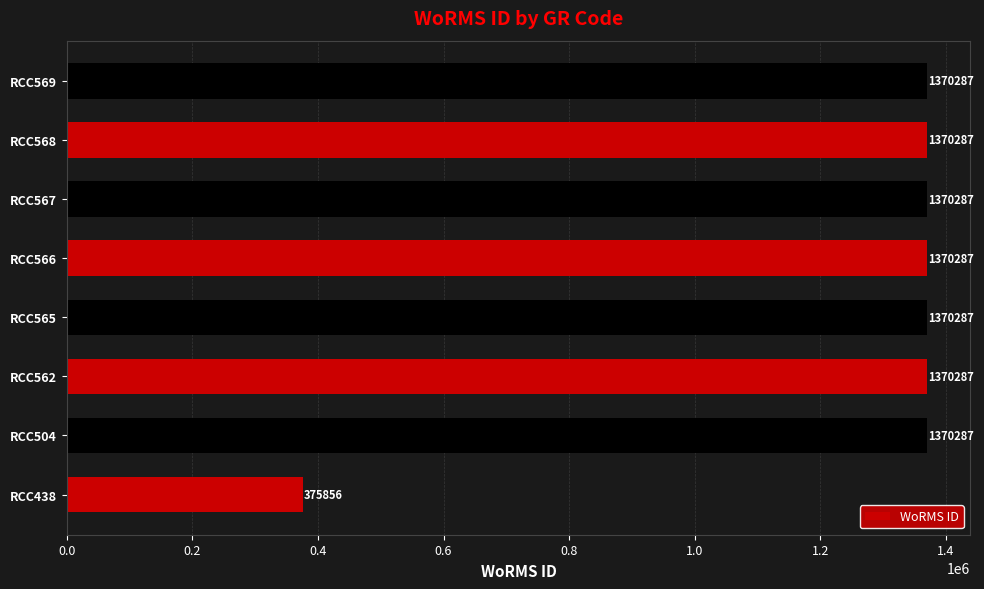

What is the sum of all values?

9967865